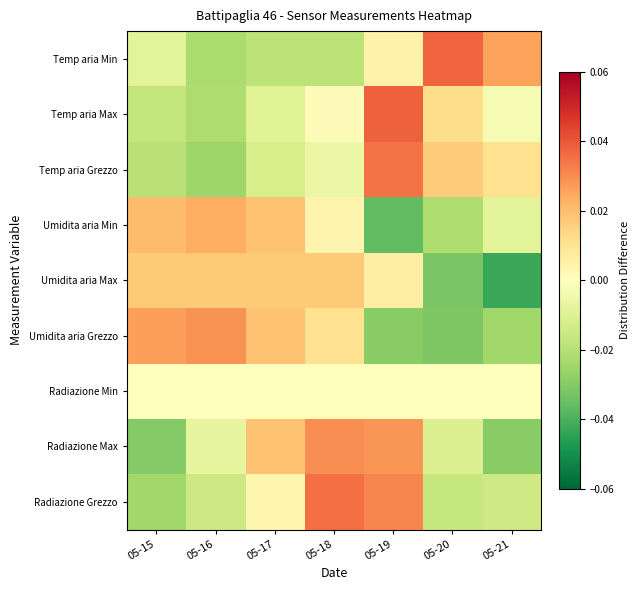

Reading left to right, transcribe all the data shown in this chart.

Temp aria Min: 05-15=-0.0	05-16=-0.0	05-17=-0.0	05-18=-0.0	05-19=0.0	05-20=0.0	05-21=0.0
Temp aria Max: 05-15=-0.0	05-16=-0.0	05-17=-0.0	05-18=0.0	05-19=0.0	05-20=0.0	05-21=-0.0
Temp aria Grezzo: 05-15=-0.0	05-16=-0.0	05-17=-0.0	05-18=-0.0	05-19=0.0	05-20=0.0	05-21=0.0
Umidita aria Min: 05-15=0.0	05-16=0.0	05-17=0.0	05-18=0.0	05-19=-0.0	05-20=-0.0	05-21=-0.0
Umidita aria Max: 05-15=0.0	05-16=0.0	05-17=0.0	05-18=0.0	05-19=0.0	05-20=-0.0	05-21=-0.0
Umidita aria Grezzo: 05-15=0.0	05-16=0.0	05-17=0.0	05-18=0.0	05-19=-0.0	05-20=-0.0	05-21=-0.0
Radiazione Min: 05-15=0.0	05-16=0.0	05-17=0.0	05-18=0.0	05-19=0.0	05-20=0.0	05-21=0.0
Radiazione Max: 05-15=-0.0	05-16=-0.0	05-17=0.0	05-18=0.0	05-19=0.0	05-20=-0.0	05-21=-0.0
Radiazione Grezzo: 05-15=-0.0	05-16=-0.0	05-17=0.0	05-18=0.0	05-19=0.0	05-20=-0.0	05-21=-0.0